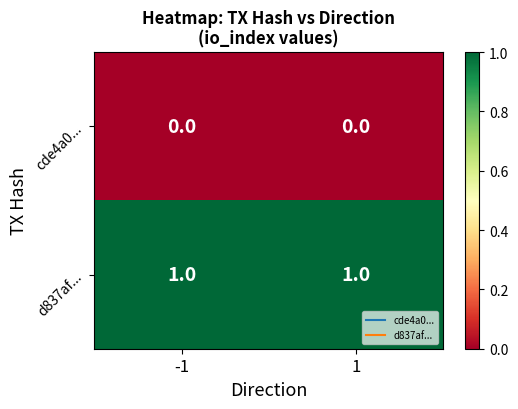

At -1, list the series in order from smallest to largest.

cde4a0..., d837af...